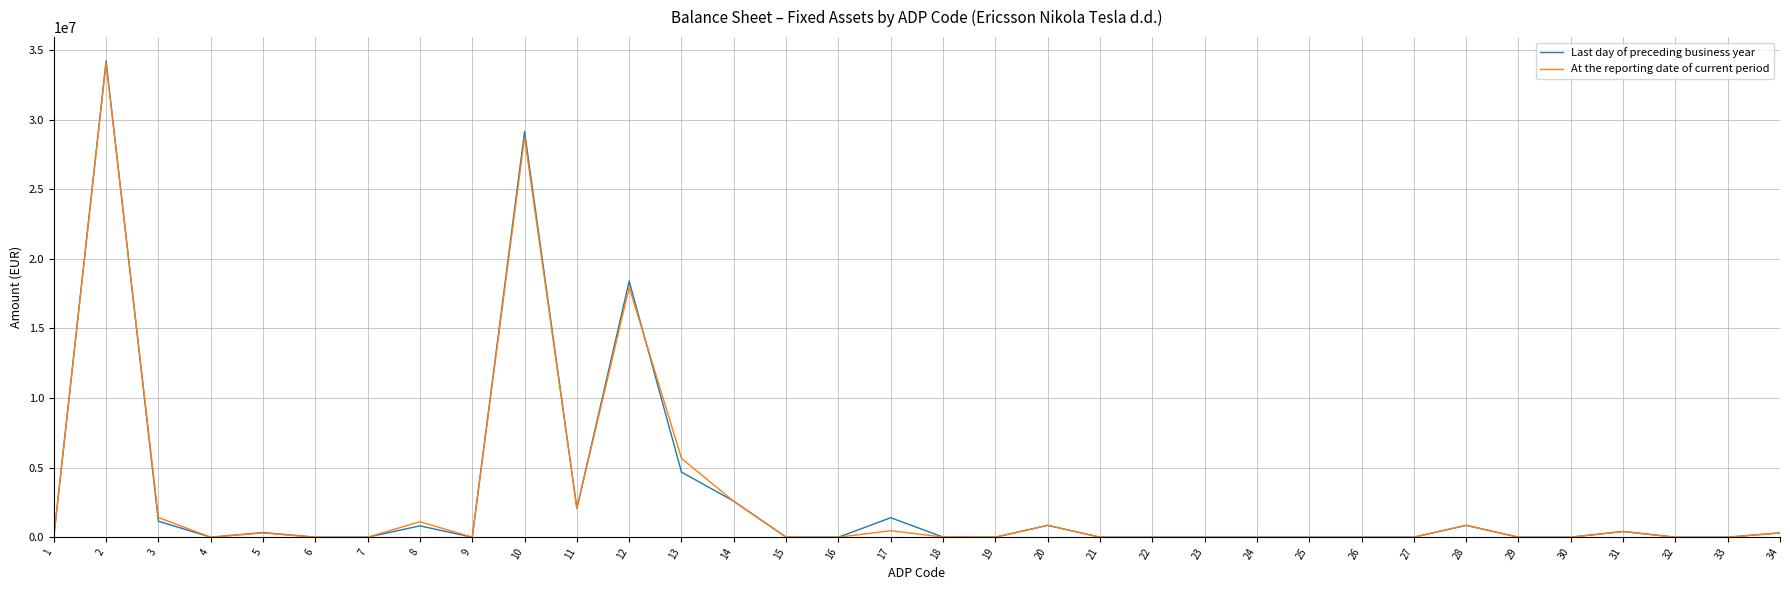

Is the value of At the reporting date of current period at 2 greater than the value of Last day of preceding business year at 7?

Yes